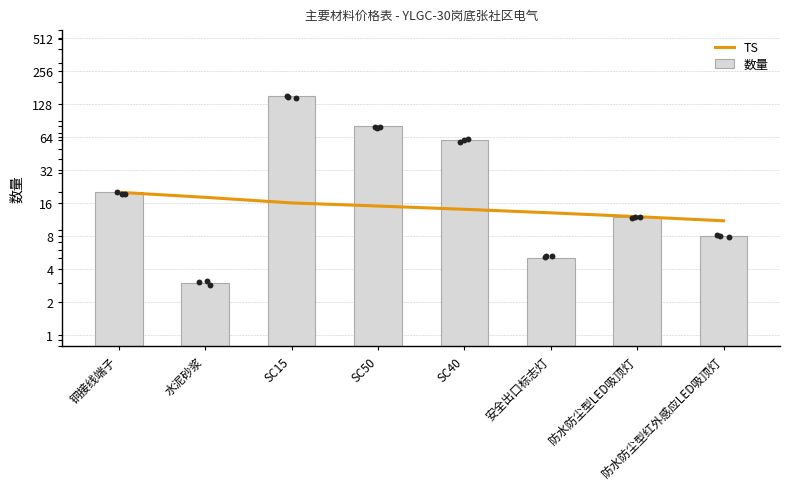

Which series reaches the minimum Y coordinate?

数量